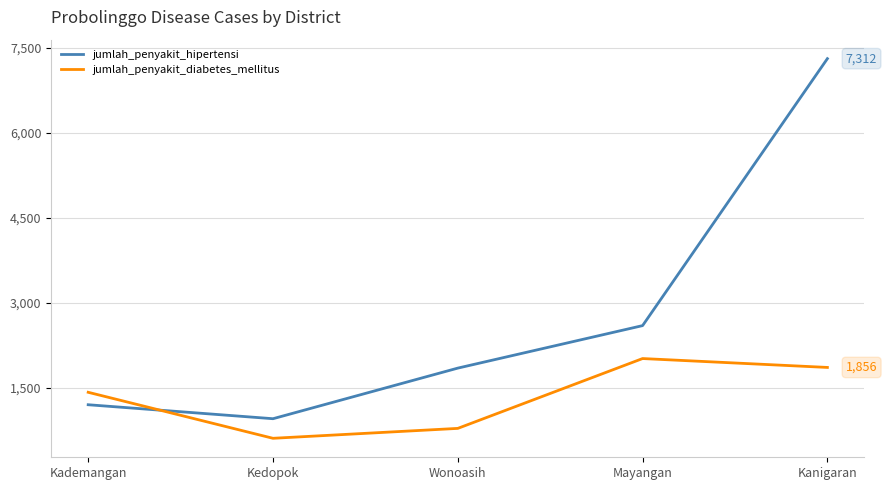

Rank the series by their average value, from lowest to highest.

jumlah_penyakit_diabetes_mellitus, jumlah_penyakit_hipertensi